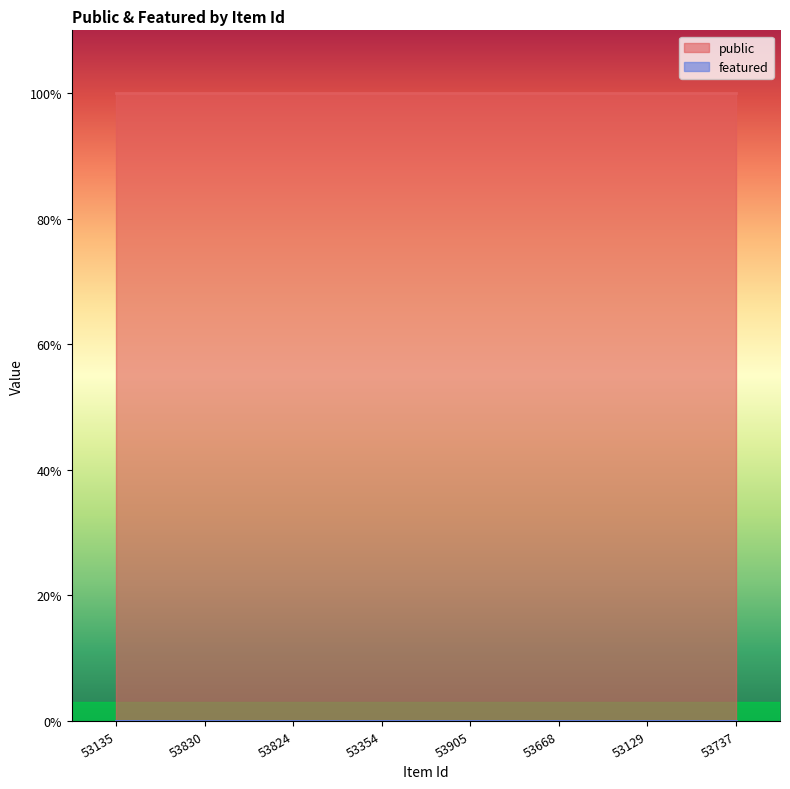

True or false: public and featured intersect in this chart.

False